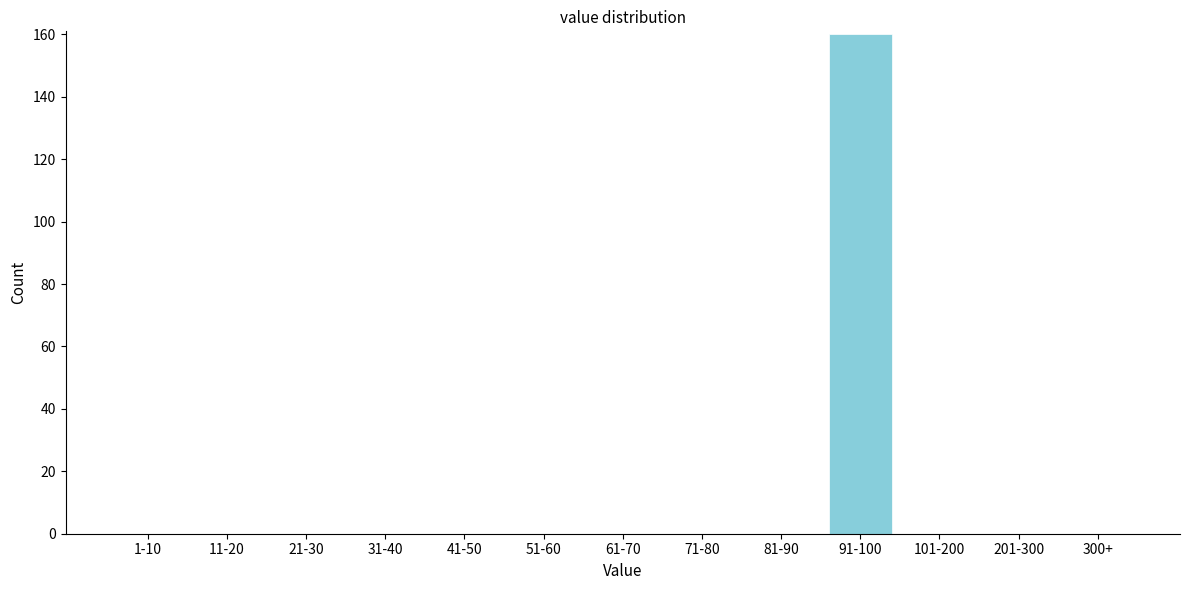

Reading right to left, transcribe all the data shown in this chart.

300+=0	201-300=0	101-200=0	91-100=160	81-90=0	71-80=0	61-70=0	51-60=0	41-50=0	31-40=0	21-30=0	11-20=0	1-10=0